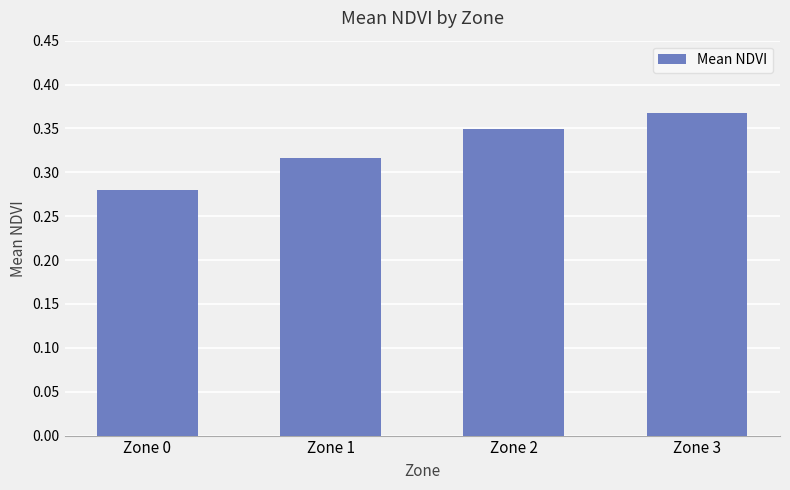

List the labels in order of value, largest first.

Zone 3, Zone 2, Zone 1, Zone 0